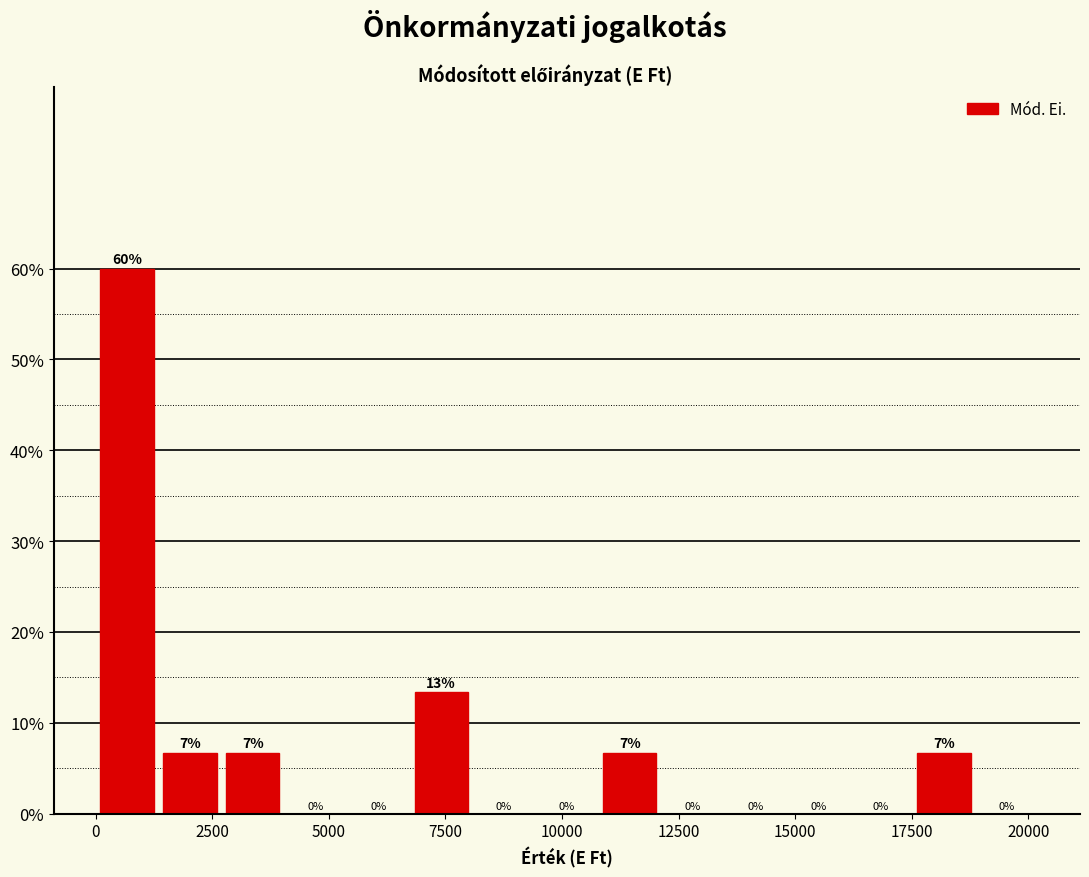

Read against the x-axis, roughly where is the centre of the tallest bar?

500